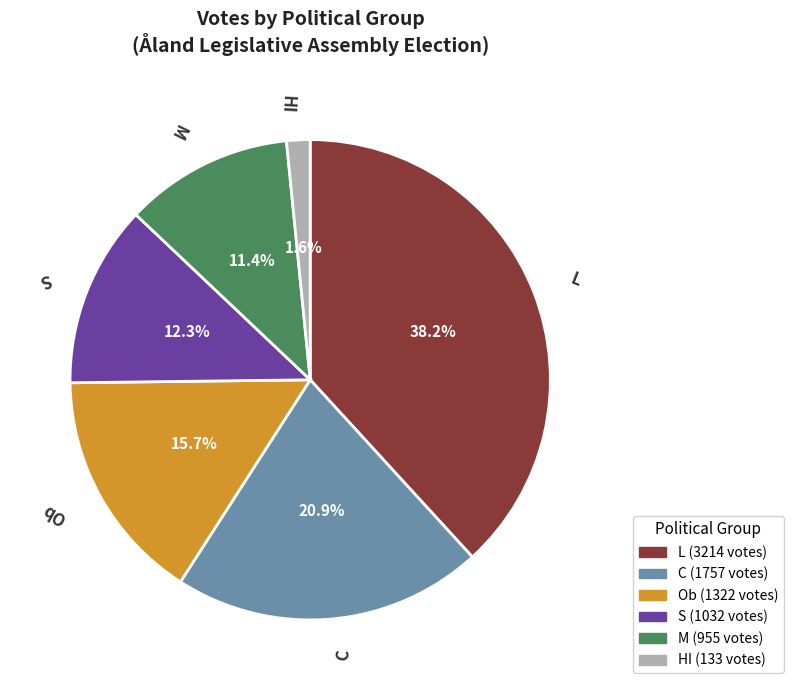

Does L represent more than half of the total?

No